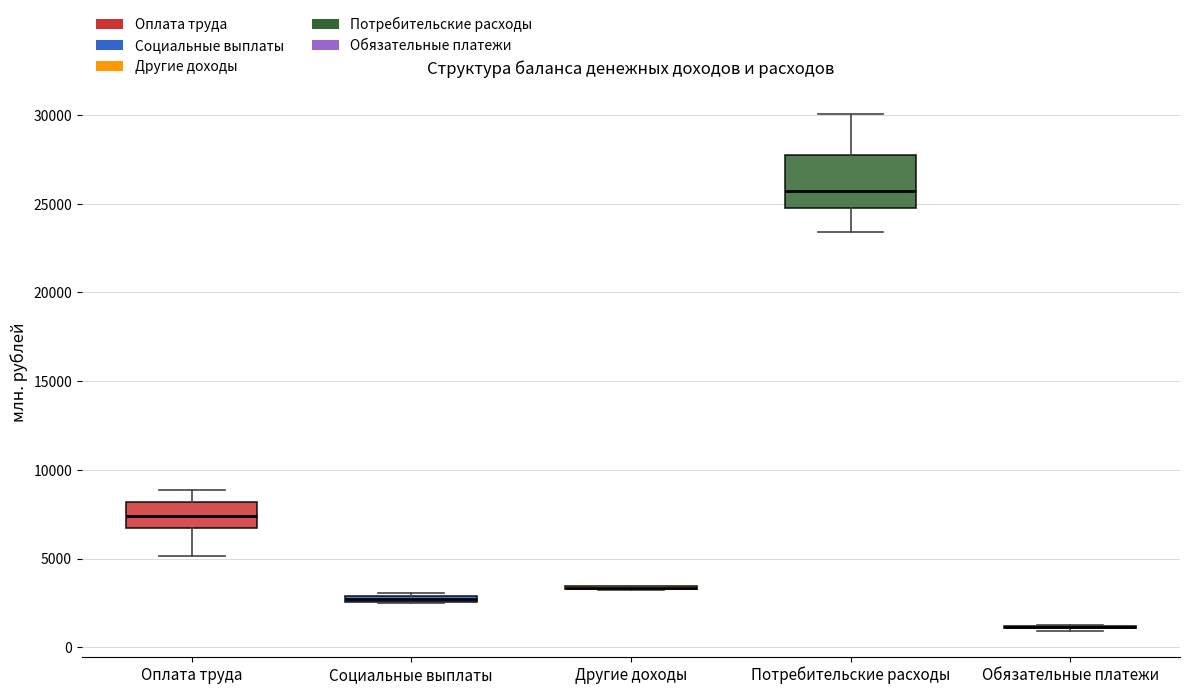

Comparing the boxes themselves (not the whiskers), which one is the tallest?

Потребительские расходы